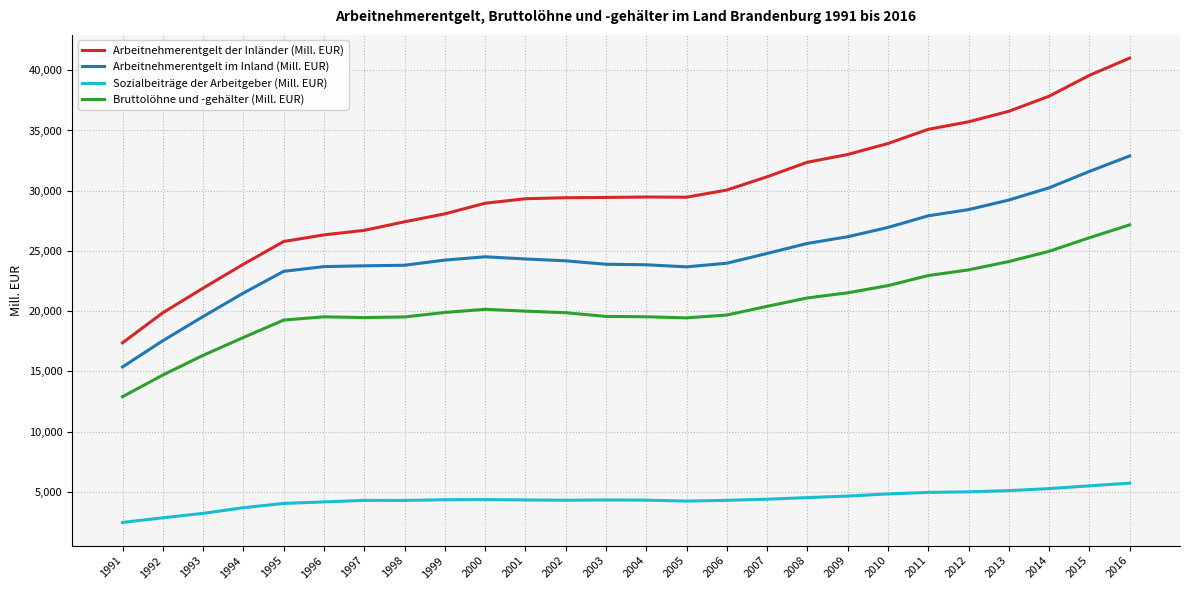

What is the highest value of the Arbeitnehmerentgelt im Inland (Mill. EUR) series?

32888.8